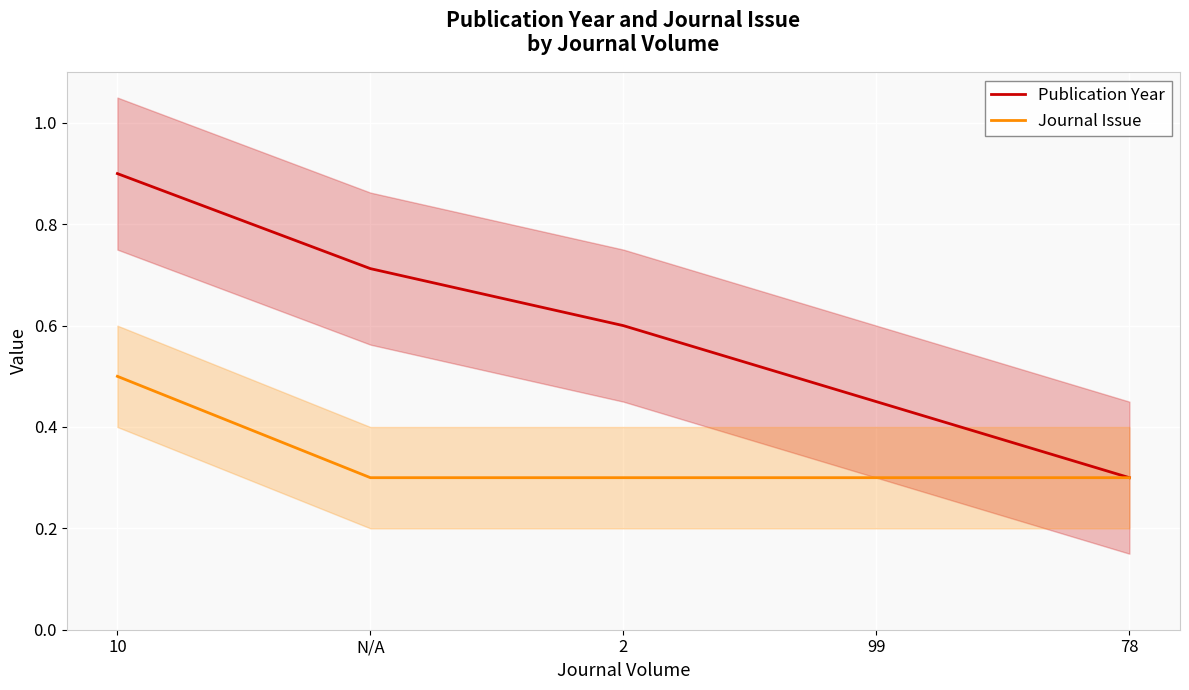

What is the minimum value shown in the chart?

0.3